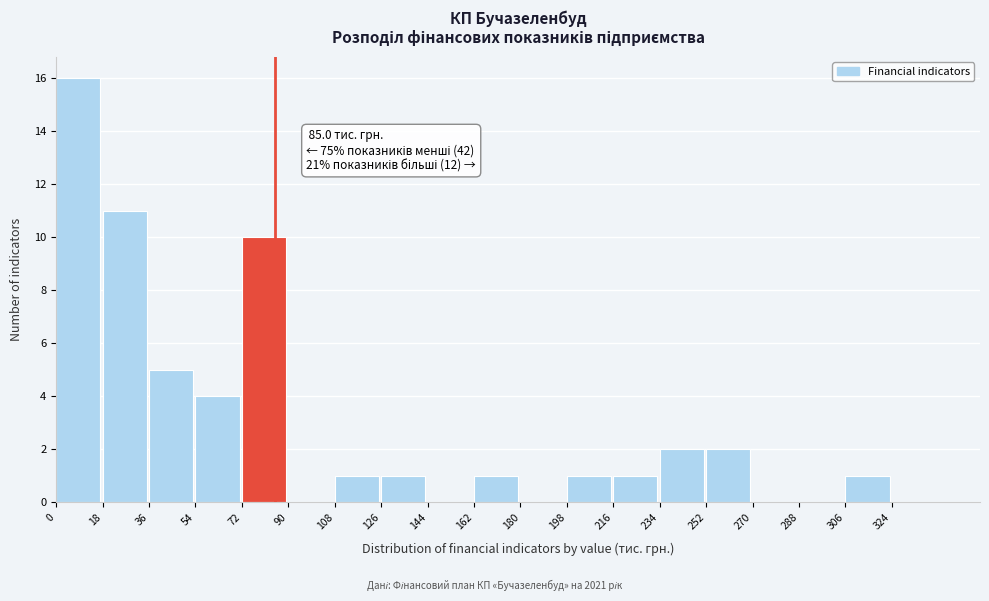

Over which range of the x-axis is the bar tallest?

0 to 18